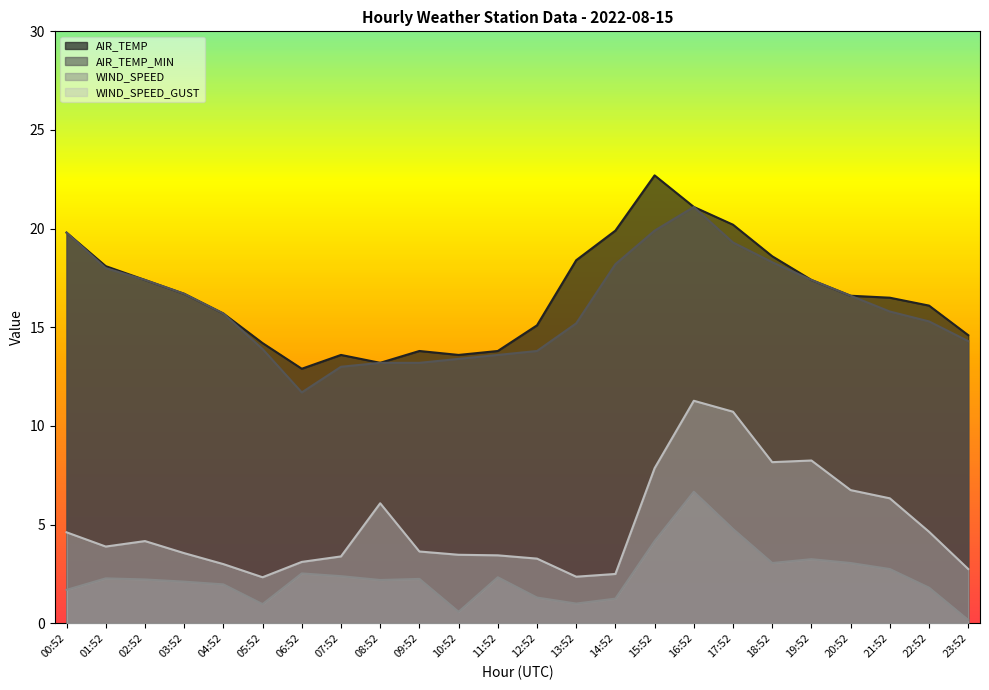

What is the average value of the AIR_TEMP_MIN series?

16.0